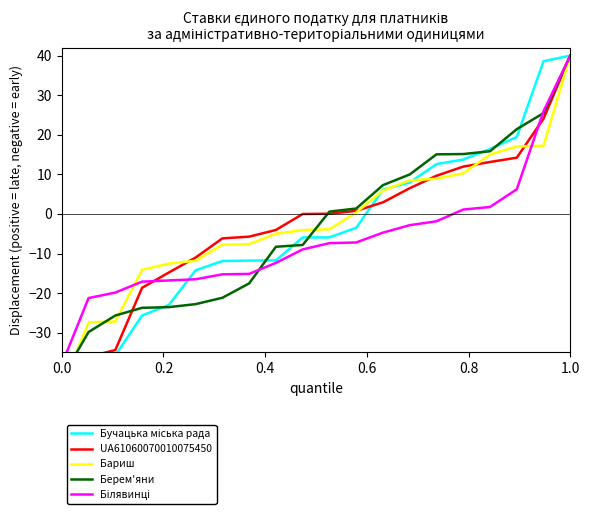

Does the chart display data point markers on the line(s)?

No